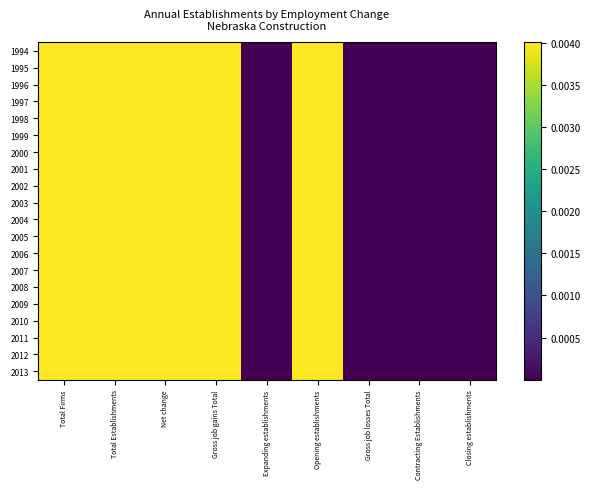

Reading left to right, transcribe all the data shown in this chart.

1994: Total Firms=0.0	Total Establishments=0.0	Net change=0.0	Gross job gains Total=0.0	Expanding establishments=0.0	Opening establishments=0.0	Gross job losses Total=0.0	Contracting Establishments=0.0	Closing establishments=0.0
1995: Total Firms=0.0	Total Establishments=0.0	Net change=0.0	Gross job gains Total=0.0	Expanding establishments=0.0	Opening establishments=0.0	Gross job losses Total=0.0	Contracting Establishments=0.0	Closing establishments=0.0
1996: Total Firms=0.0	Total Establishments=0.0	Net change=0.0	Gross job gains Total=0.0	Expanding establishments=0.0	Opening establishments=0.0	Gross job losses Total=0.0	Contracting Establishments=0.0	Closing establishments=0.0
1997: Total Firms=0.0	Total Establishments=0.0	Net change=0.0	Gross job gains Total=0.0	Expanding establishments=0.0	Opening establishments=0.0	Gross job losses Total=0.0	Contracting Establishments=0.0	Closing establishments=0.0
1998: Total Firms=0.0	Total Establishments=0.0	Net change=0.0	Gross job gains Total=0.0	Expanding establishments=0.0	Opening establishments=0.0	Gross job losses Total=0.0	Contracting Establishments=0.0	Closing establishments=0.0
1999: Total Firms=0.0	Total Establishments=0.0	Net change=0.0	Gross job gains Total=0.0	Expanding establishments=0.0	Opening establishments=0.0	Gross job losses Total=0.0	Contracting Establishments=0.0	Closing establishments=0.0
2000: Total Firms=0.0	Total Establishments=0.0	Net change=0.0	Gross job gains Total=0.0	Expanding establishments=0.0	Opening establishments=0.0	Gross job losses Total=0.0	Contracting Establishments=0.0	Closing establishments=0.0
2001: Total Firms=0.0	Total Establishments=0.0	Net change=0.0	Gross job gains Total=0.0	Expanding establishments=0.0	Opening establishments=0.0	Gross job losses Total=0.0	Contracting Establishments=0.0	Closing establishments=0.0
2002: Total Firms=0.0	Total Establishments=0.0	Net change=0.0	Gross job gains Total=0.0	Expanding establishments=0.0	Opening establishments=0.0	Gross job losses Total=0.0	Contracting Establishments=0.0	Closing establishments=0.0
2003: Total Firms=0.0	Total Establishments=0.0	Net change=0.0	Gross job gains Total=0.0	Expanding establishments=0.0	Opening establishments=0.0	Gross job losses Total=0.0	Contracting Establishments=0.0	Closing establishments=0.0
2004: Total Firms=0.0	Total Establishments=0.0	Net change=0.0	Gross job gains Total=0.0	Expanding establishments=0.0	Opening establishments=0.0	Gross job losses Total=0.0	Contracting Establishments=0.0	Closing establishments=0.0
2005: Total Firms=0.0	Total Establishments=0.0	Net change=0.0	Gross job gains Total=0.0	Expanding establishments=0.0	Opening establishments=0.0	Gross job losses Total=0.0	Contracting Establishments=0.0	Closing establishments=0.0
2006: Total Firms=0.0	Total Establishments=0.0	Net change=0.0	Gross job gains Total=0.0	Expanding establishments=0.0	Opening establishments=0.0	Gross job losses Total=0.0	Contracting Establishments=0.0	Closing establishments=0.0
2007: Total Firms=0.0	Total Establishments=0.0	Net change=0.0	Gross job gains Total=0.0	Expanding establishments=0.0	Opening establishments=0.0	Gross job losses Total=0.0	Contracting Establishments=0.0	Closing establishments=0.0
2008: Total Firms=0.0	Total Establishments=0.0	Net change=0.0	Gross job gains Total=0.0	Expanding establishments=0.0	Opening establishments=0.0	Gross job losses Total=0.0	Contracting Establishments=0.0	Closing establishments=0.0
2009: Total Firms=0.0	Total Establishments=0.0	Net change=0.0	Gross job gains Total=0.0	Expanding establishments=0.0	Opening establishments=0.0	Gross job losses Total=0.0	Contracting Establishments=0.0	Closing establishments=0.0
2010: Total Firms=0.0	Total Establishments=0.0	Net change=0.0	Gross job gains Total=0.0	Expanding establishments=0.0	Opening establishments=0.0	Gross job losses Total=0.0	Contracting Establishments=0.0	Closing establishments=0.0
2011: Total Firms=0.0	Total Establishments=0.0	Net change=0.0	Gross job gains Total=0.0	Expanding establishments=0.0	Opening establishments=0.0	Gross job losses Total=0.0	Contracting Establishments=0.0	Closing establishments=0.0
2012: Total Firms=0.0	Total Establishments=0.0	Net change=0.0	Gross job gains Total=0.0	Expanding establishments=0.0	Opening establishments=0.0	Gross job losses Total=0.0	Contracting Establishments=0.0	Closing establishments=0.0
2013: Total Firms=0.0	Total Establishments=0.0	Net change=0.0	Gross job gains Total=0.0	Expanding establishments=0.0	Opening establishments=0.0	Gross job losses Total=0.0	Contracting Establishments=0.0	Closing establishments=0.0